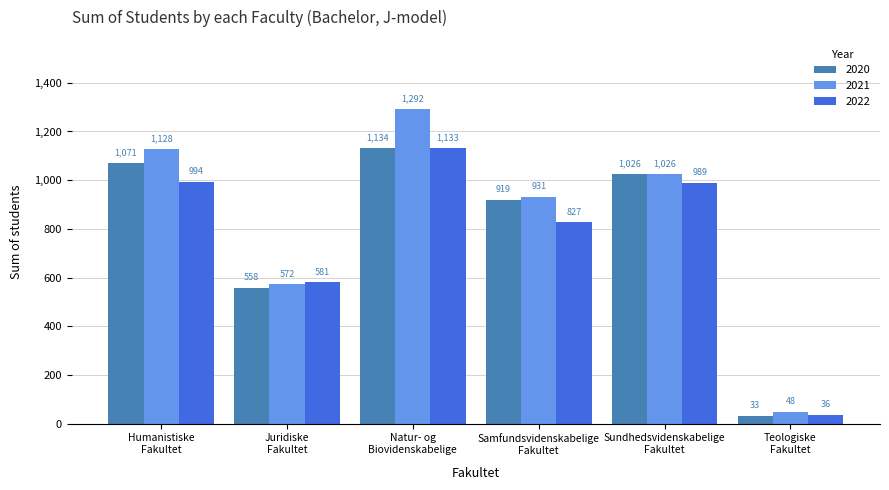

What is the difference between the maximum and minimum values in the 2022 series?

1097